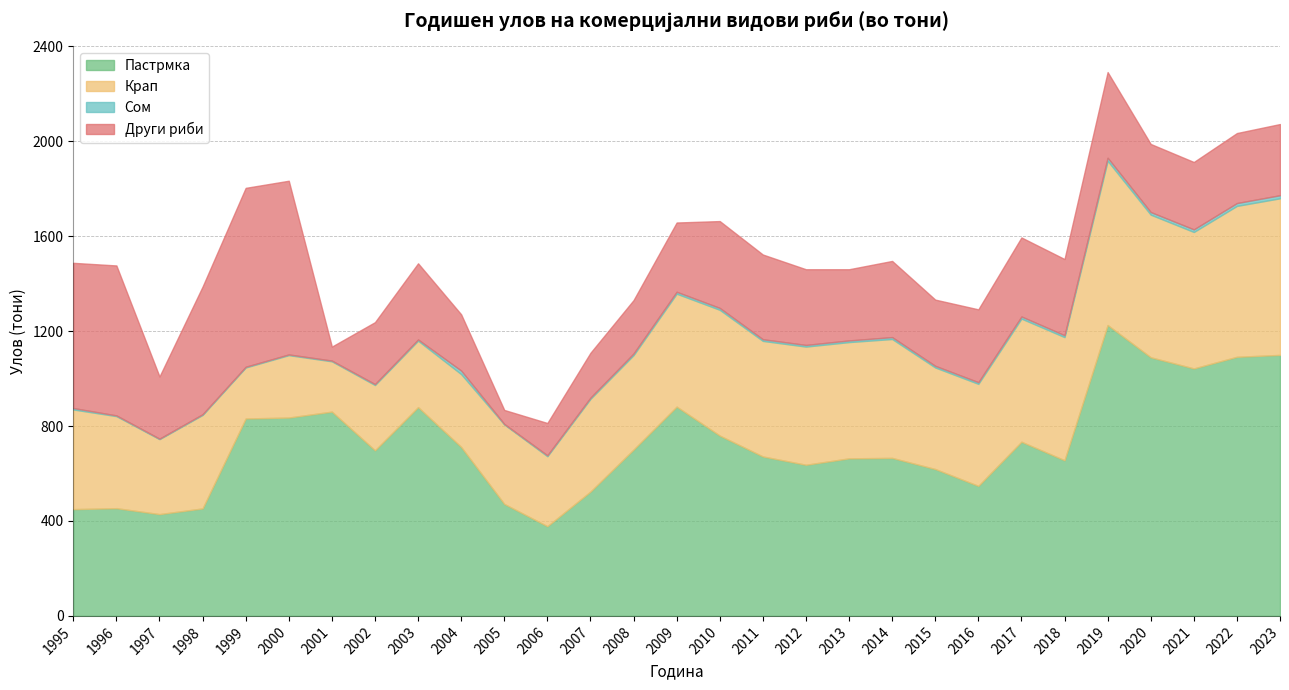

What is the minimum value shown in the chart?

2